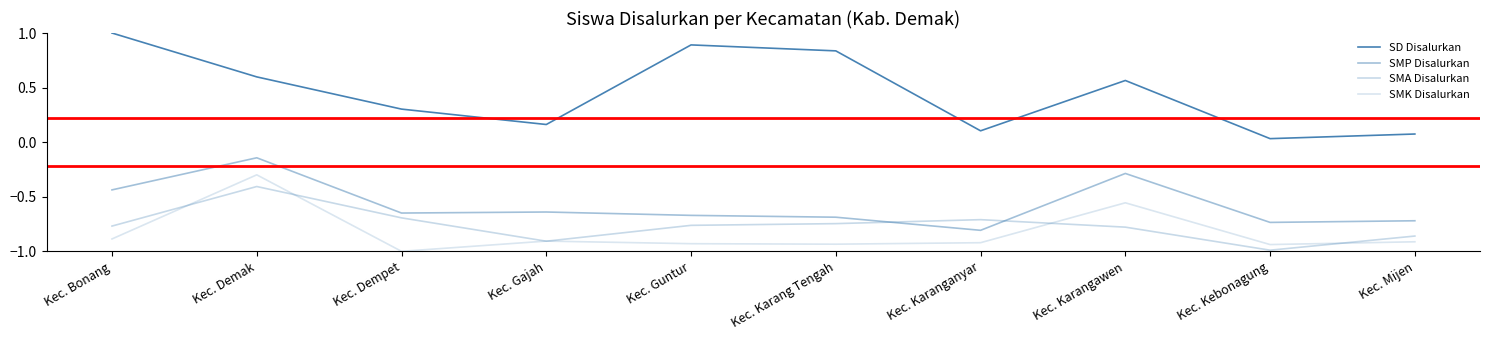

How many lines are shown in the chart?

4